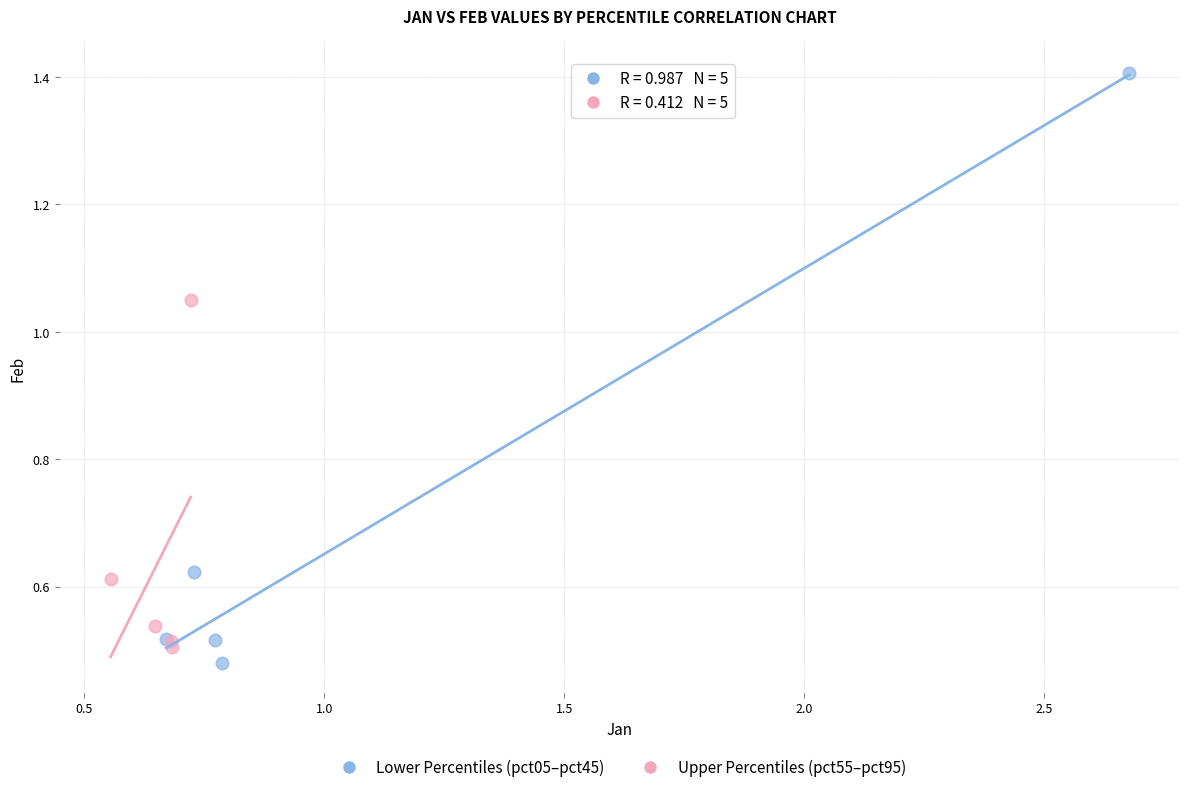

Which series reaches the minimum Y coordinate?

Lower Percentiles (pct05–pct45)